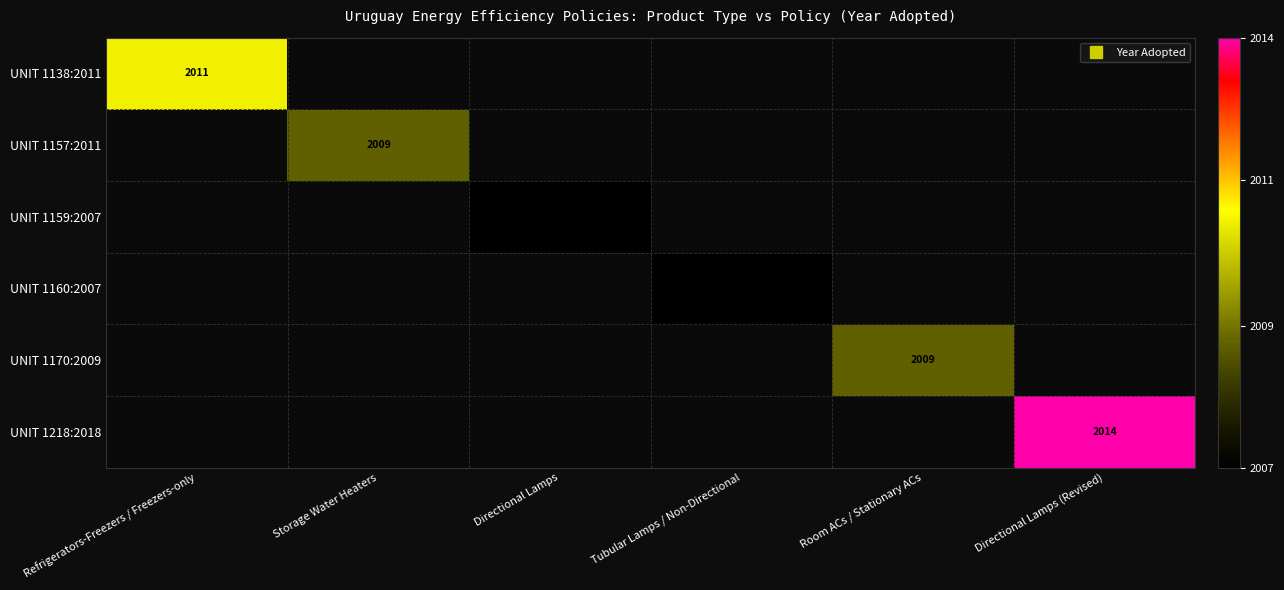

How many values in UNIT 1218:2018 are above zero?

1